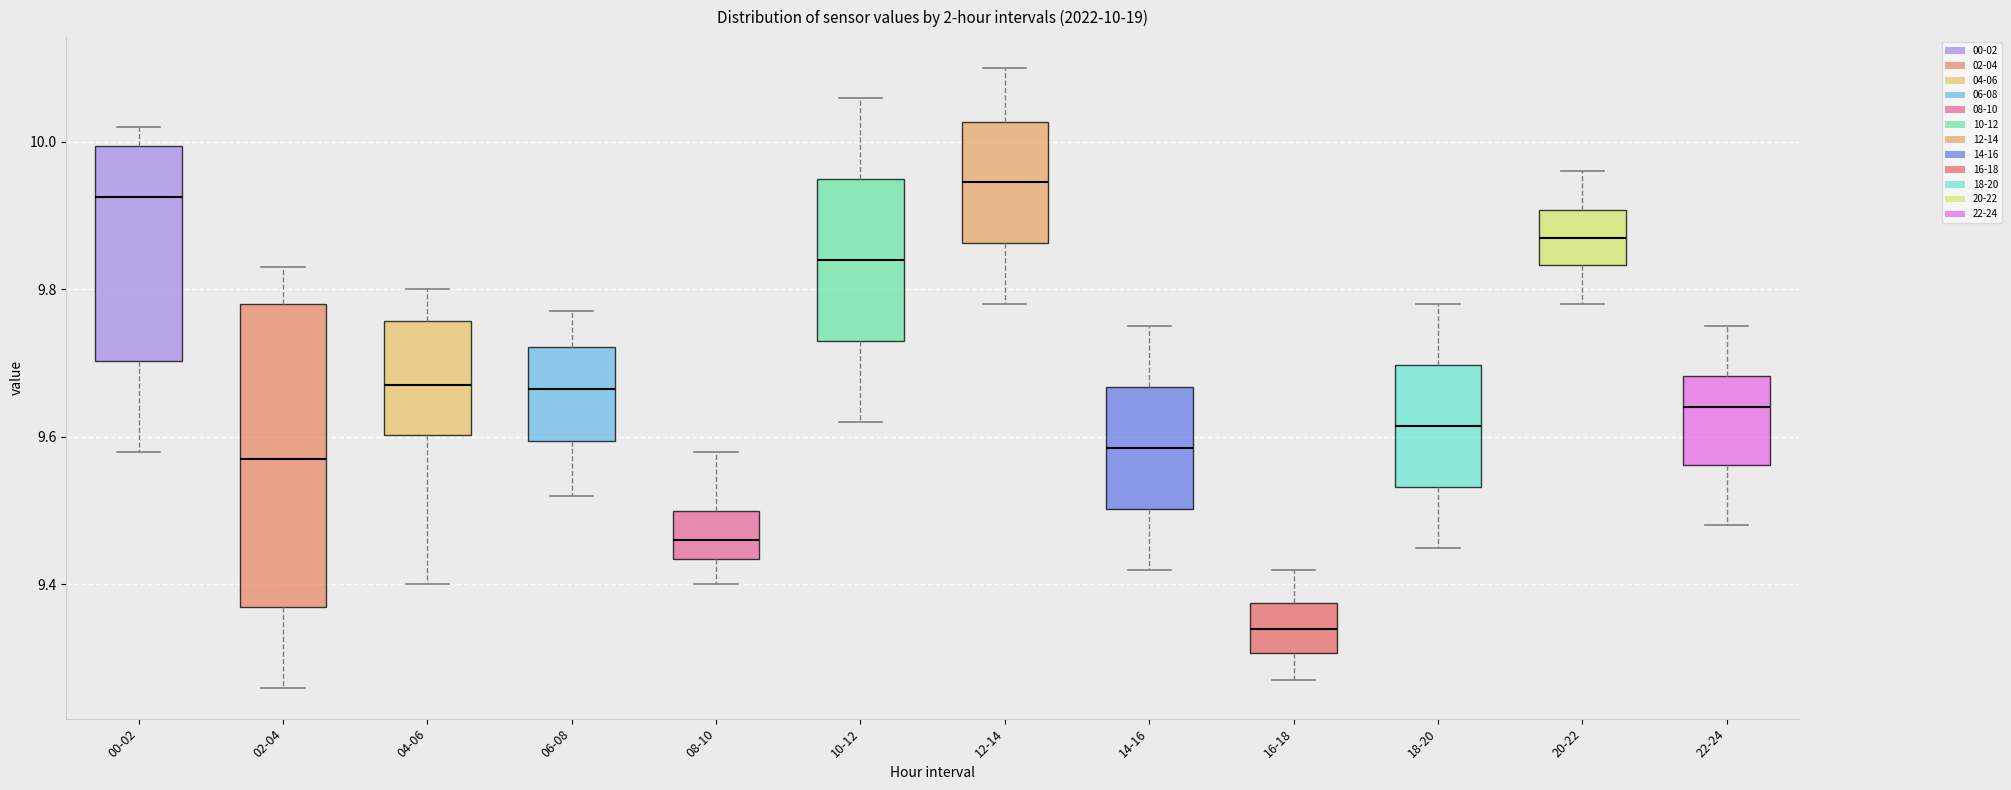

Which box's median line is the lowest?

16-18